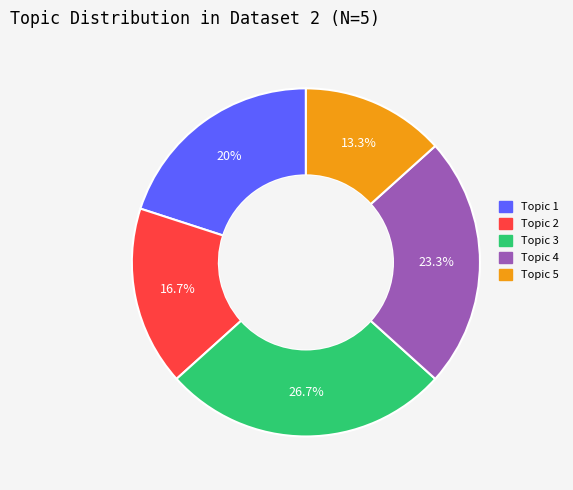

Does any single category account for the majority?

No